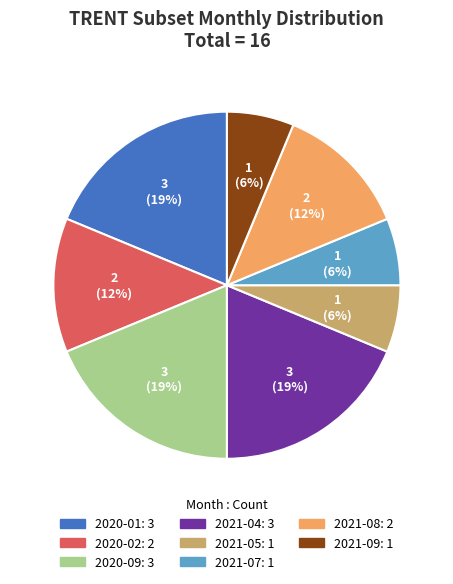

To the nearest percent, what is the average slice percentage?

12%